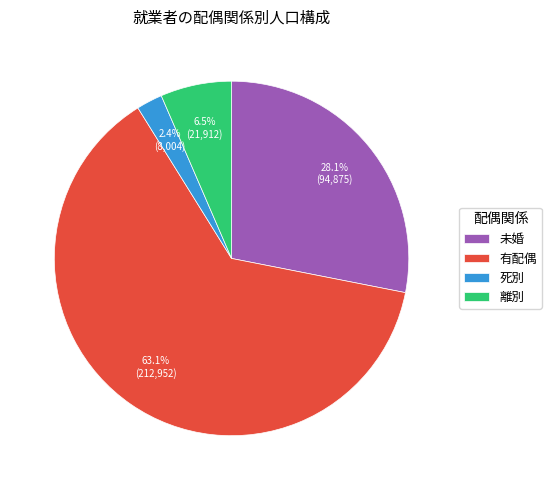

Which category has the biggest portion of the pie?

有配偶